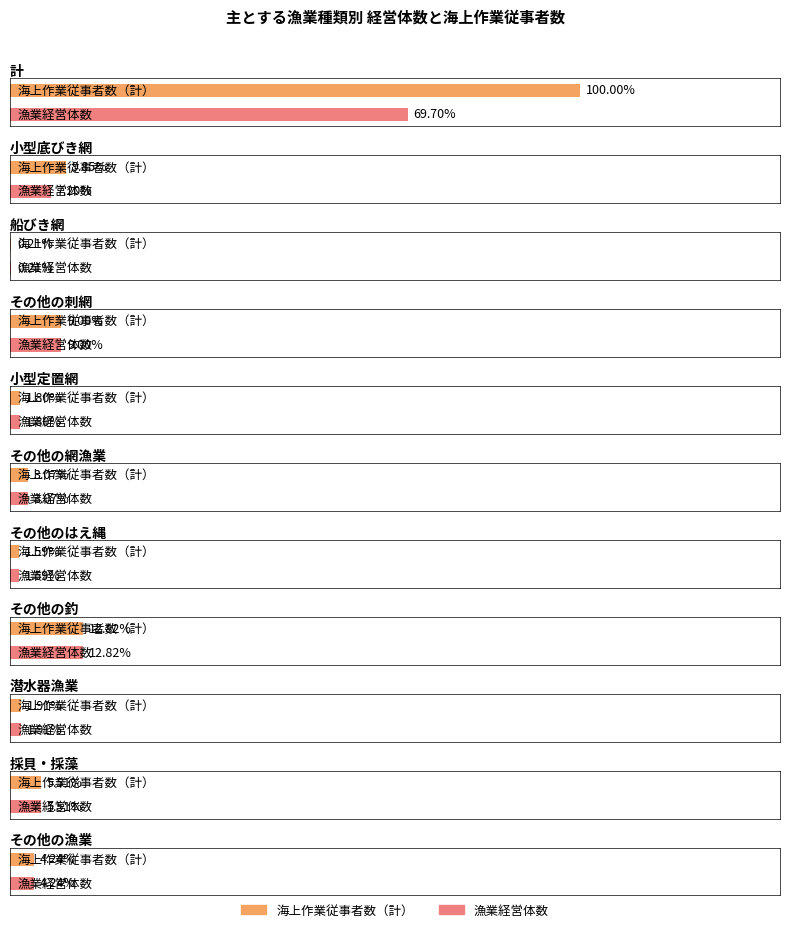

What are all the series names shown in the legend?

海上作業従事者数（計）, 漁業経営体数